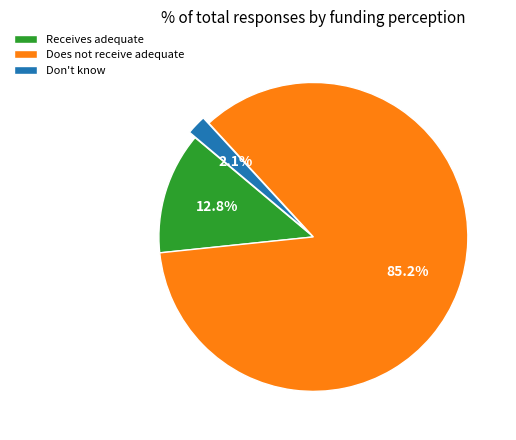

Rank the categories by value from highest to lowest.

Does not receive adequate, Receives adequate, Don't know